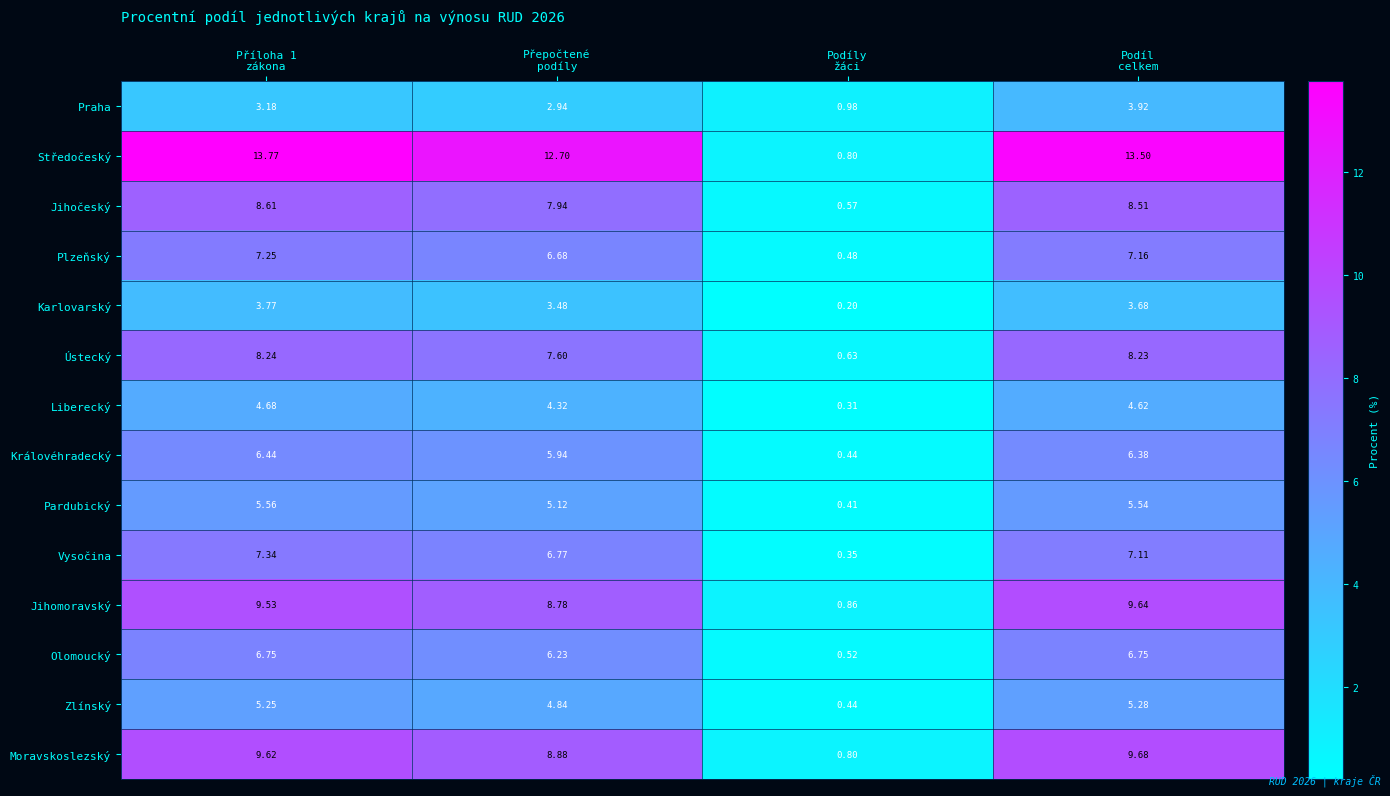

Which series has the largest total across all categories?

Středočeský